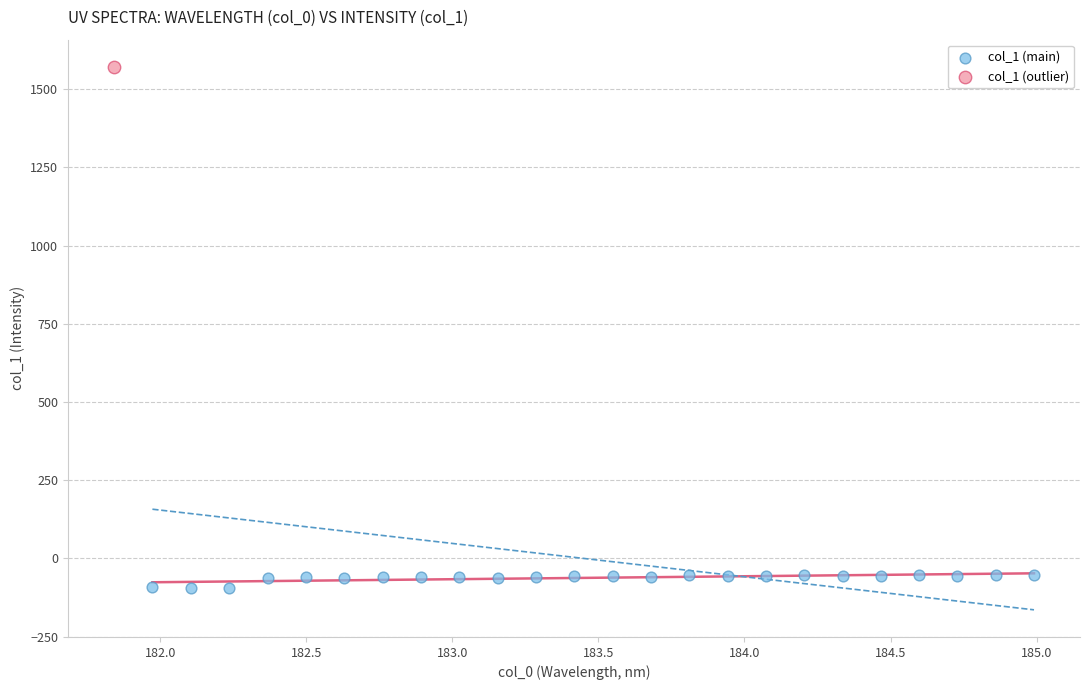

What are all the series names shown in the legend?

col_1 (main), col_1 (outlier)